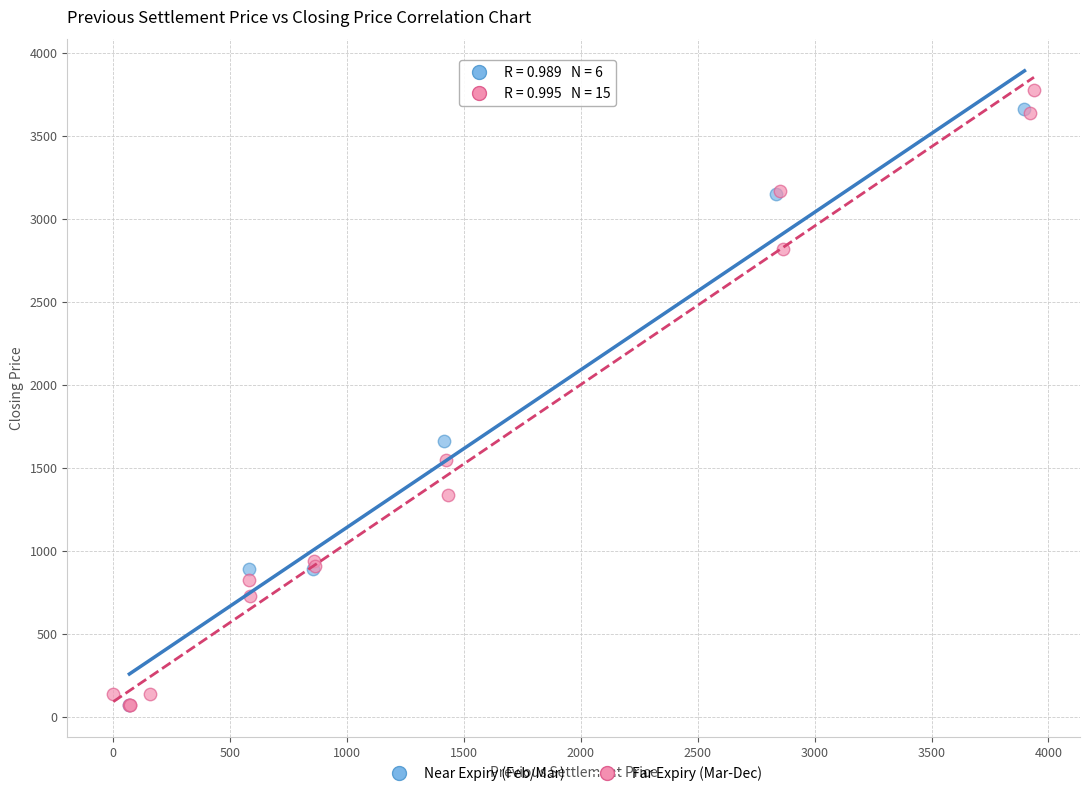

Which series has the widest spread of Y values?

Far Expiry (Mar-Dec)